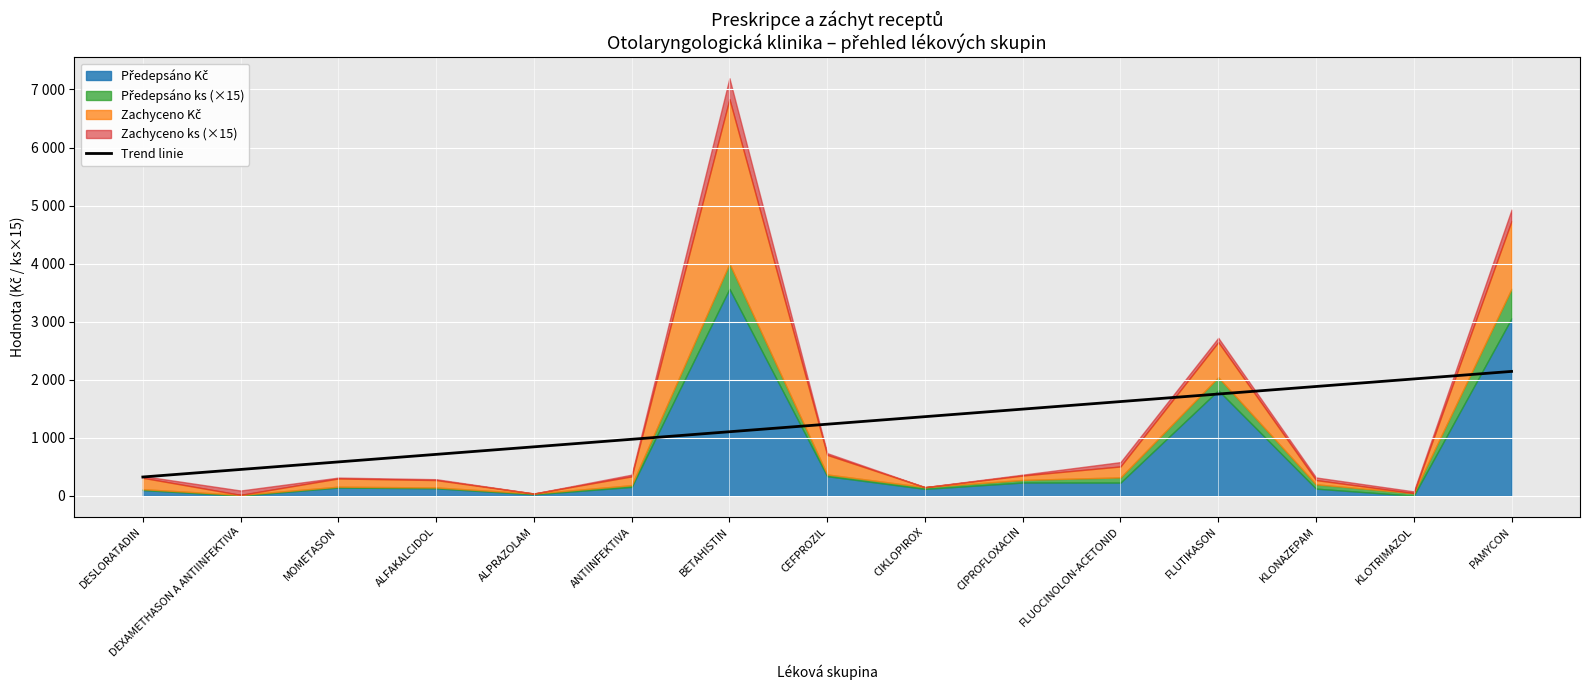

Is it true that the value at PAMYCON is 2859.7?

False